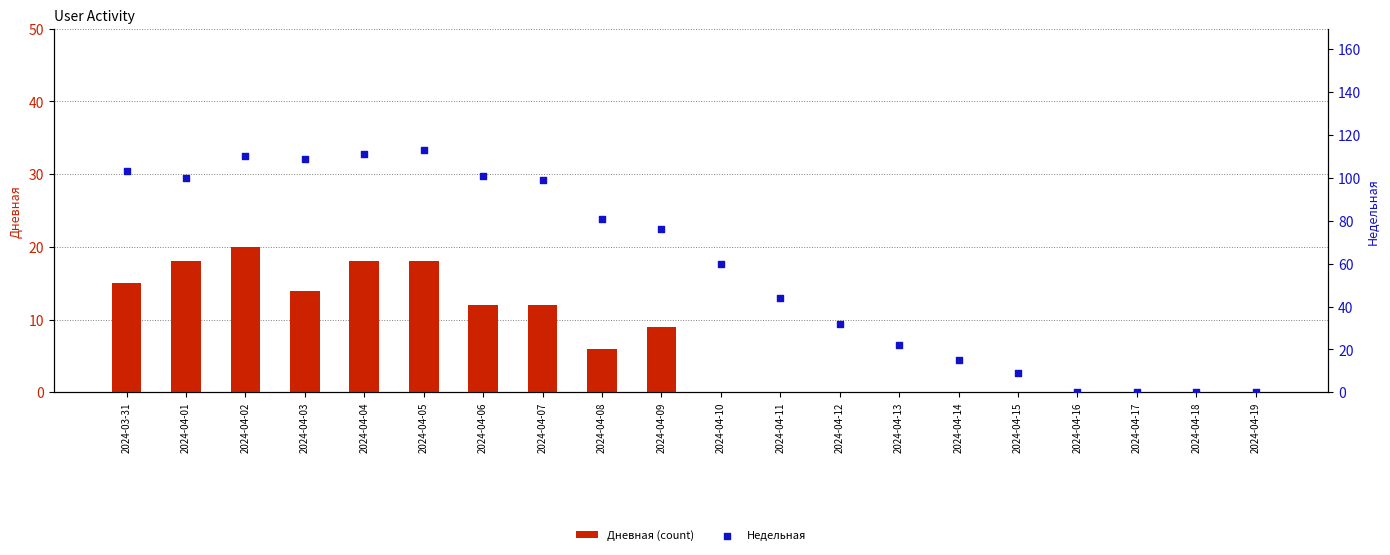

Is the value of Недельная at 2024-03-31 greater than the value of Дневная (count) at 2024-04-17?

Yes